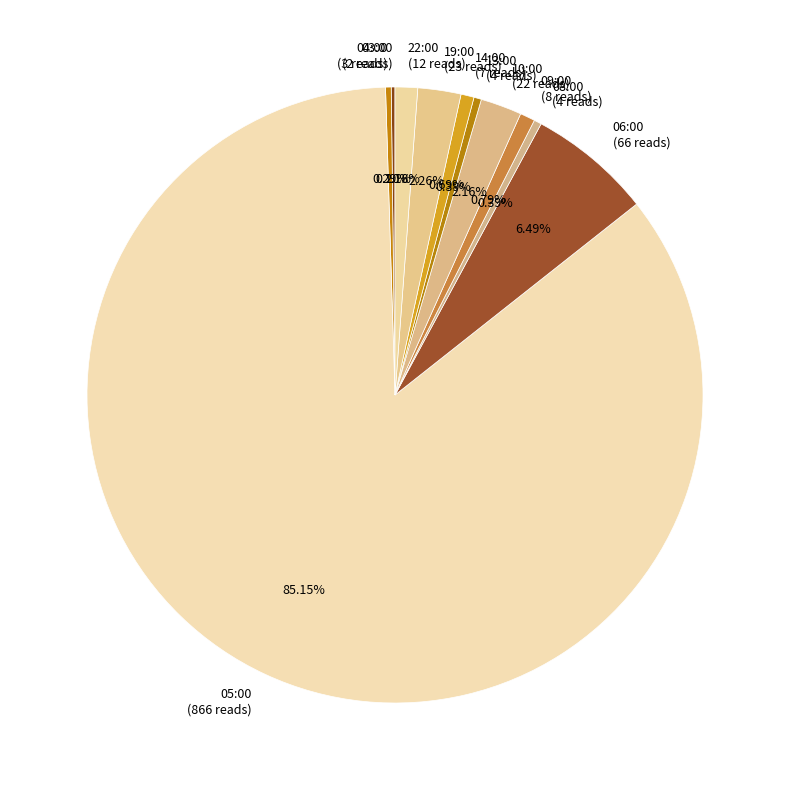

Does 05:00 represent more than half of the total?

Yes